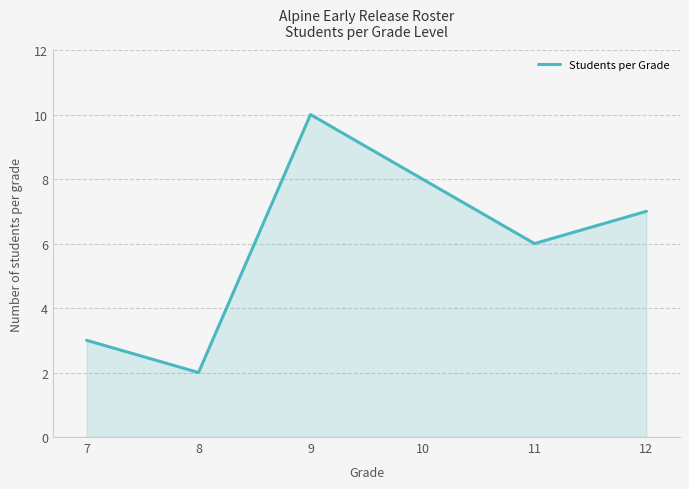

How many lines are shown in the chart?

1